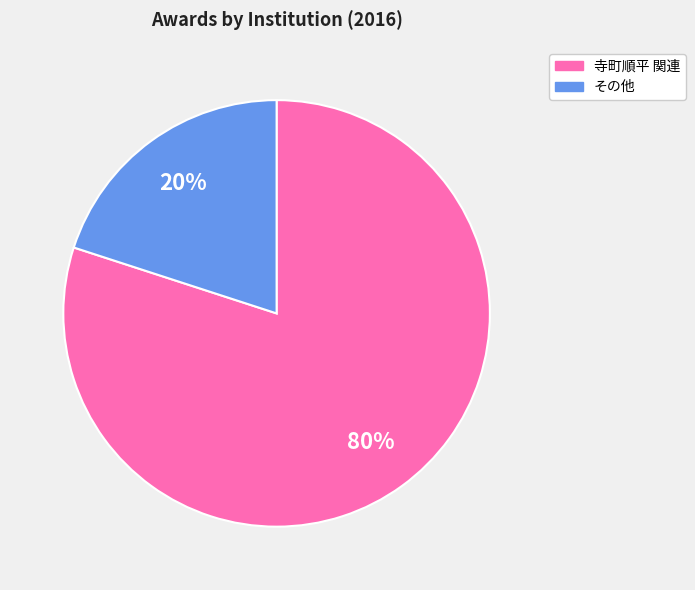

How many segments does this pie chart have?

2